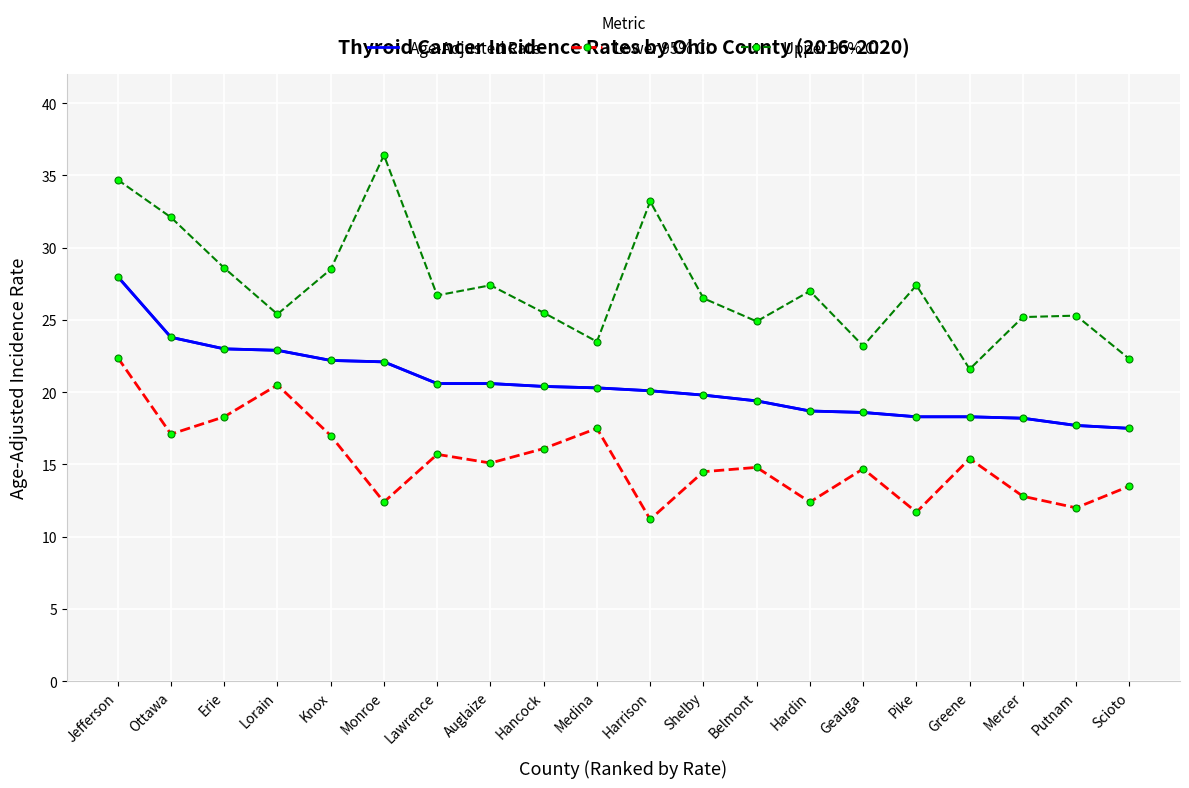

What is the spread (max minus min) of values at Auglaize?

12.3